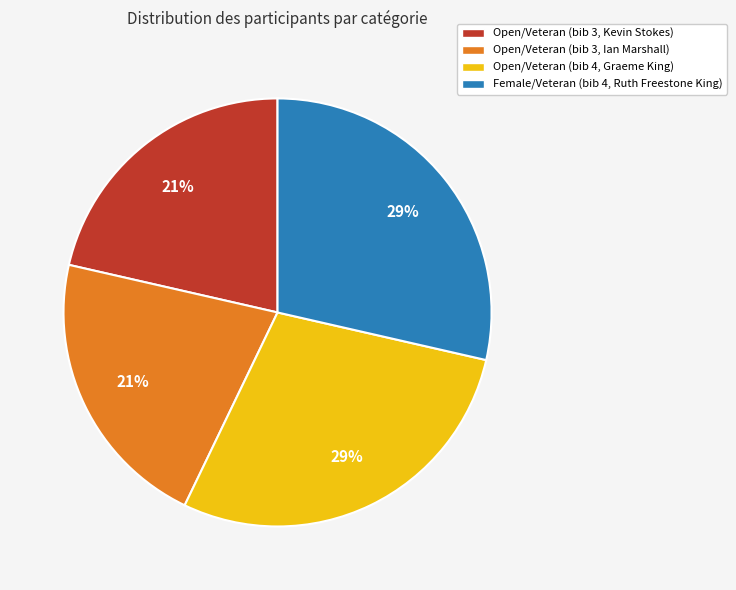

What percentage is the Open/Veteran (bib 3, Ian Marshall) slice, to the nearest percent?

21%